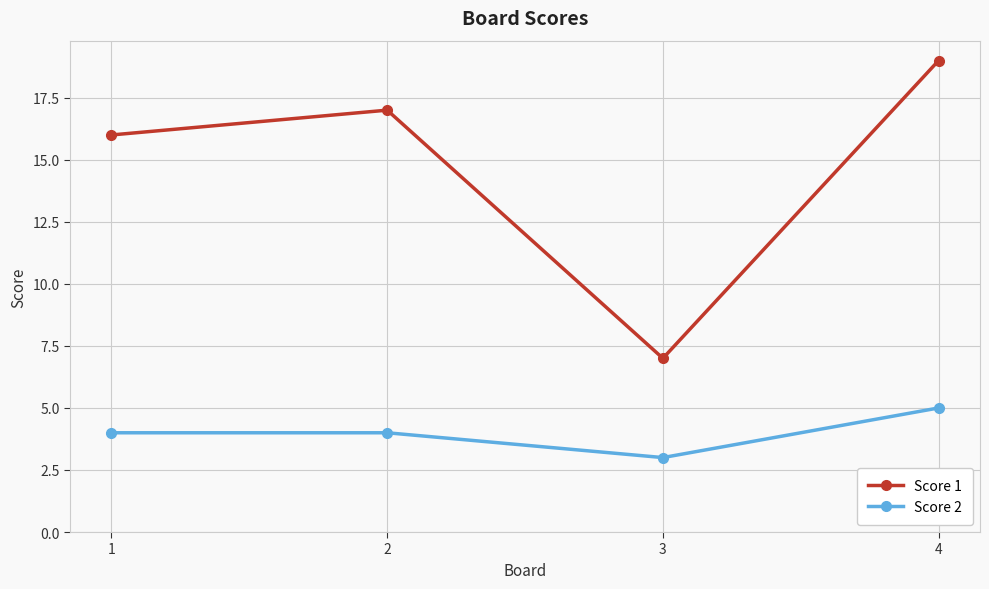

What is the difference between the second highest and minimum values in the Score 1 series?

10